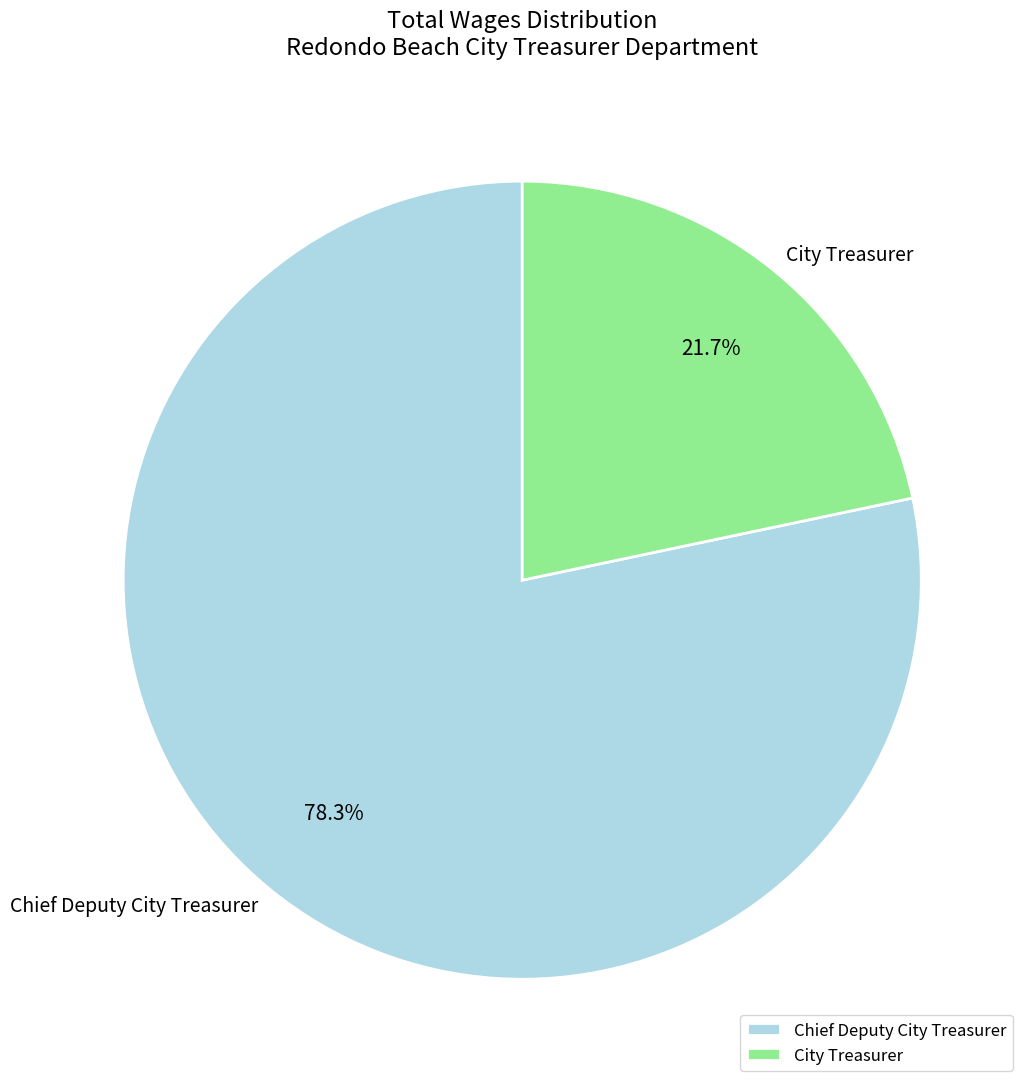

To the nearest percent, what is the difference between the Chief Deputy City Treasurer and City Treasurer slice percentages?

57%